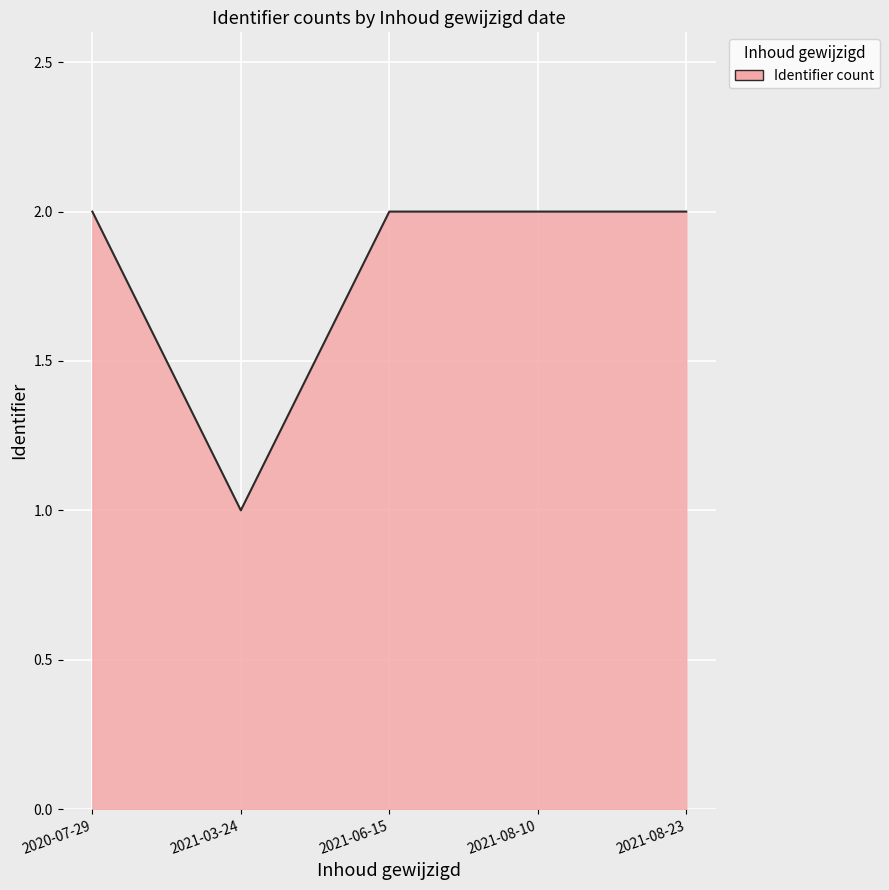

What is the ratio of the value at 2021-08-23 to the value at 2021-08-10?

1.0